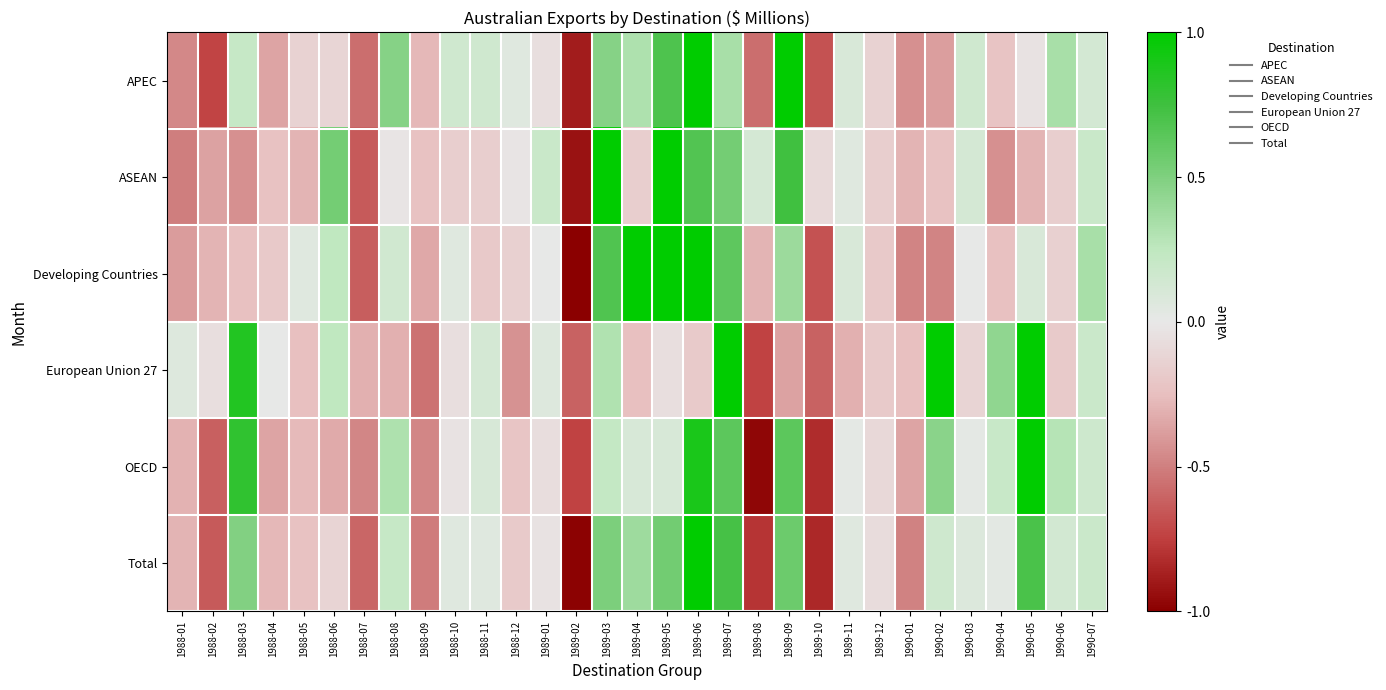

Between 1989-03 and 1989-06, which series saw the biggest shift?

OECD